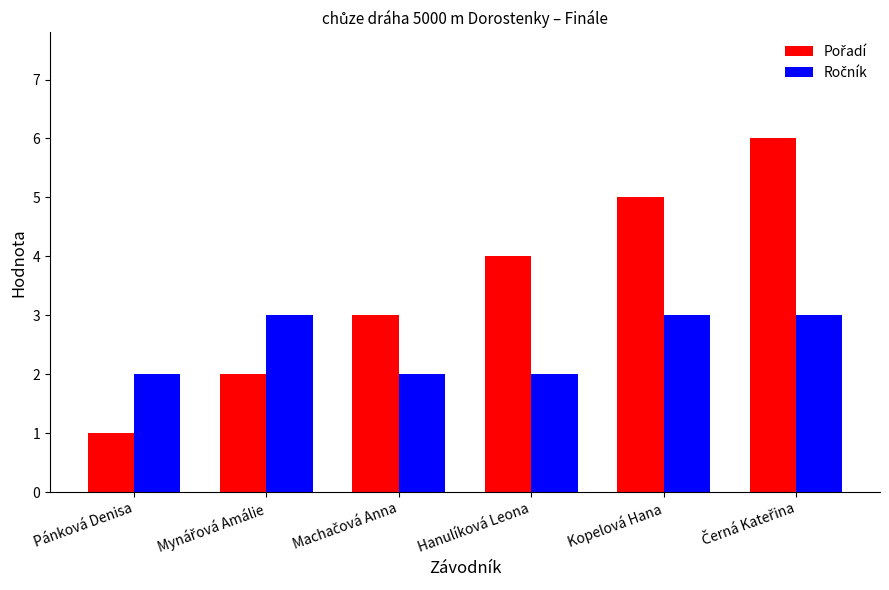

What is the total value across all series at Pánková Denisa?

3